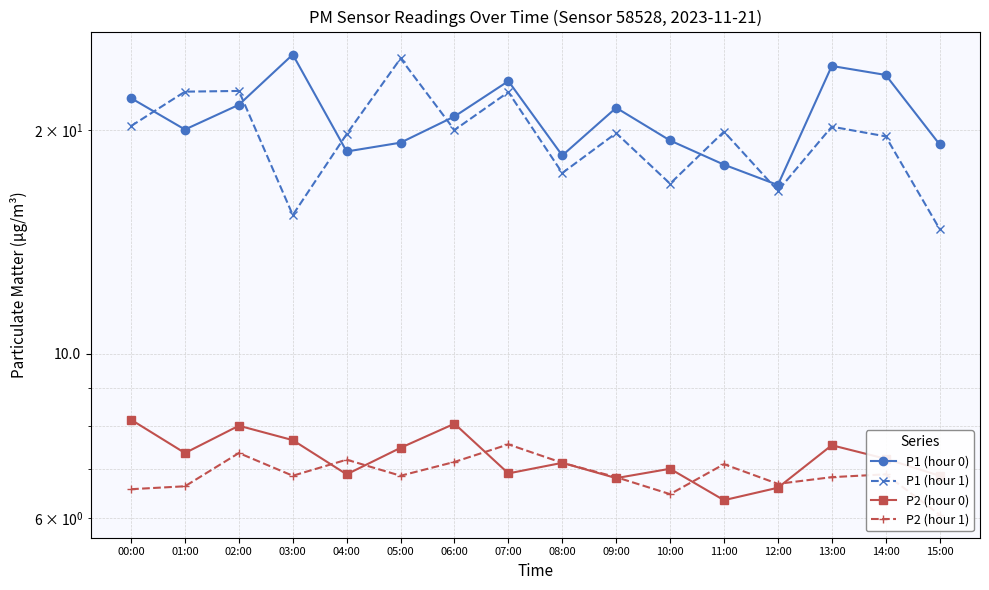

Reading left to right, transcribe all the data shown in this chart.

P1 (hour 0): 00:00=22.1	01:00=20.1	02:00=21.6	03:00=25.3	04:00=18.7	05:00=19.2	06:00=20.9	07:00=23.3	08:00=18.5	09:00=21.4	10:00=19.4	11:00=18.0	12:00=16.9	13:00=24.4	14:00=23.8	15:00=19.1
P1 (hour 1): 00:00=20.3	01:00=22.6	02:00=22.6	03:00=15.4	04:00=19.8	05:00=25.0	06:00=20.0	07:00=22.5	08:00=17.5	09:00=19.8	10:00=16.9	11:00=19.9	12:00=16.6	13:00=20.2	14:00=19.6	15:00=14.7
P2 (hour 0): 00:00=8.2	01:00=7.3	02:00=8.0	03:00=7.7	04:00=6.9	05:00=7.5	06:00=8.1	07:00=6.9	08:00=7.1	09:00=6.8	10:00=7.0	11:00=6.3	12:00=6.6	13:00=7.5	14:00=7.2	15:00=6.8
P2 (hour 1): 00:00=6.6	01:00=6.6	02:00=7.3	03:00=6.8	04:00=7.2	05:00=6.8	06:00=7.2	07:00=7.5	08:00=7.1	09:00=6.8	10:00=6.5	11:00=7.1	12:00=6.7	13:00=6.8	14:00=6.9	15:00=6.1